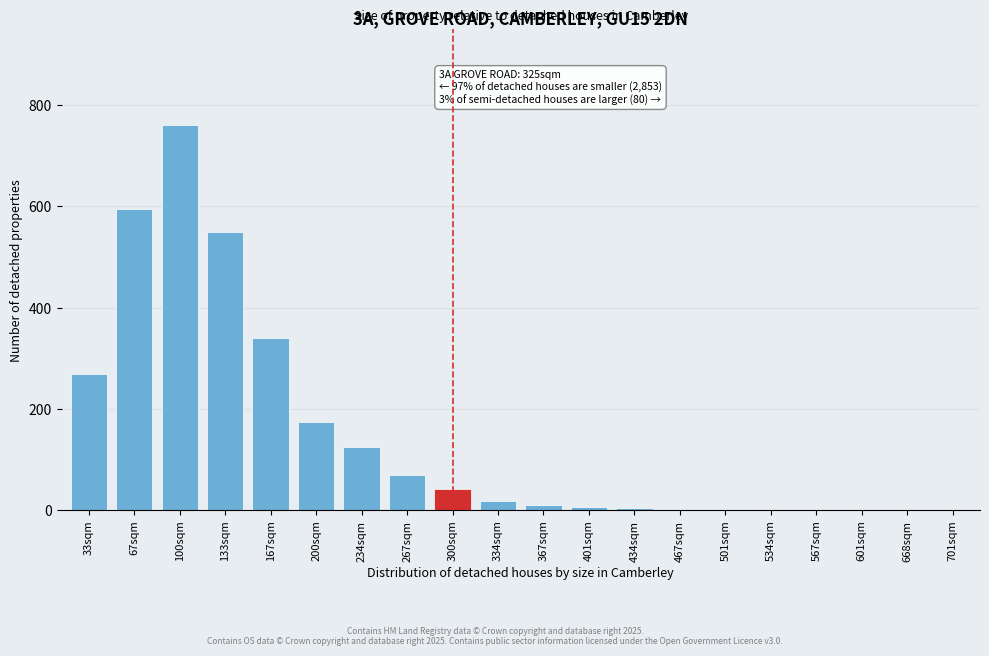

Which has a higher value, 234sqm or 33sqm?

33sqm